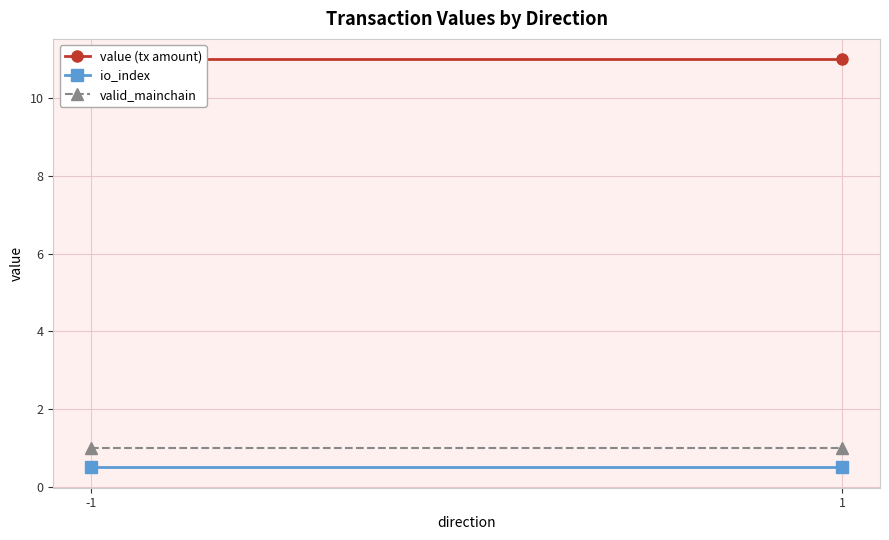

Which category has the highest value in the valid_mainchain series?

-1